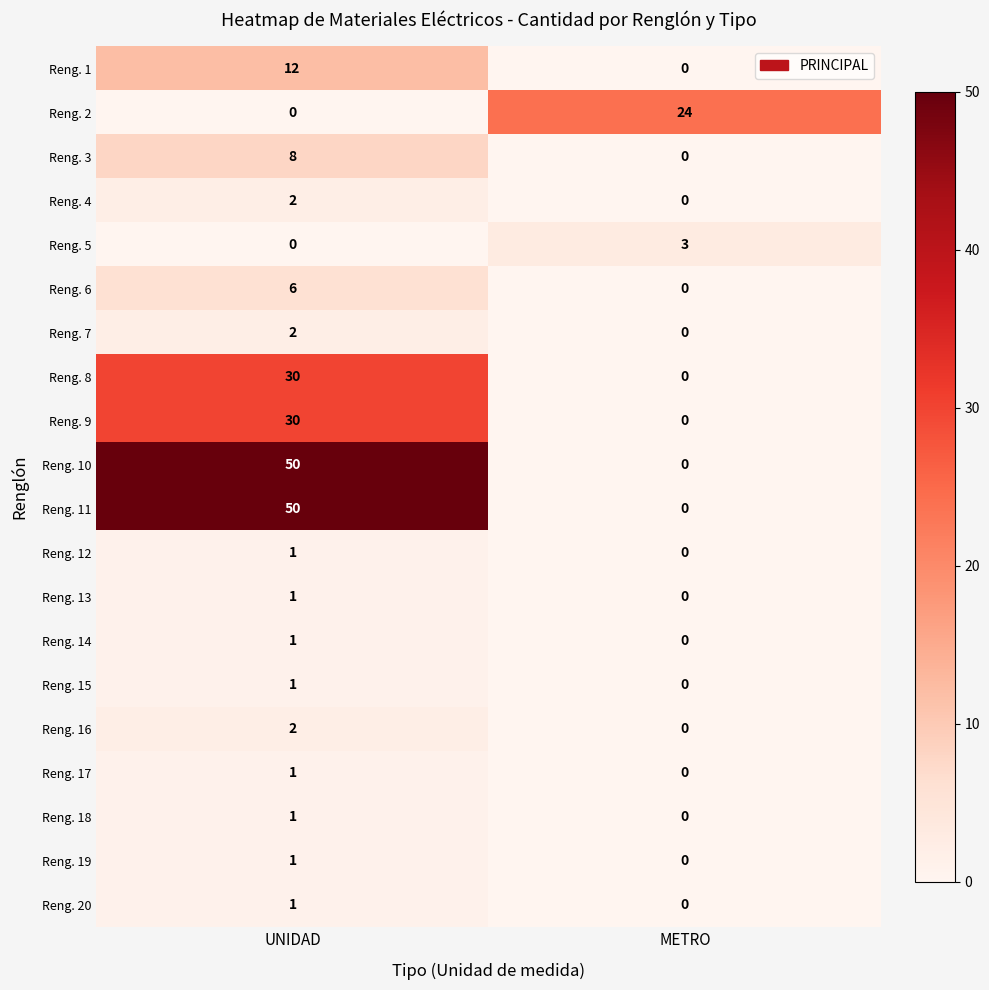

At which category is the sum across all series the highest?

UNIDAD